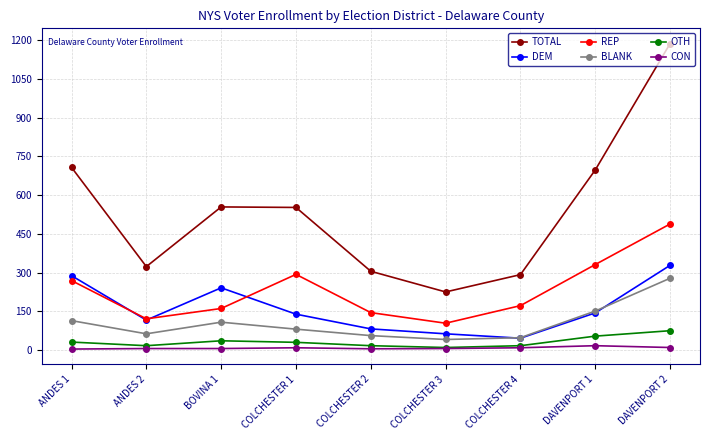

True or false: REP has a value of 172 at COLCHESTER 4.

True